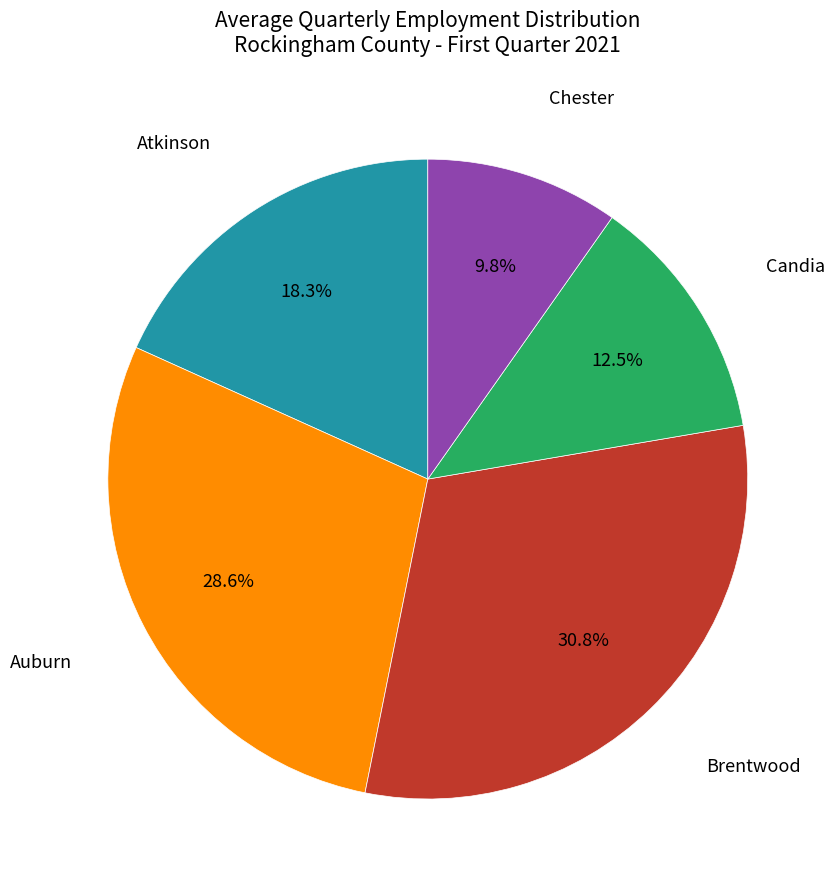

Is there any slice that represents more than half of the pie?

No